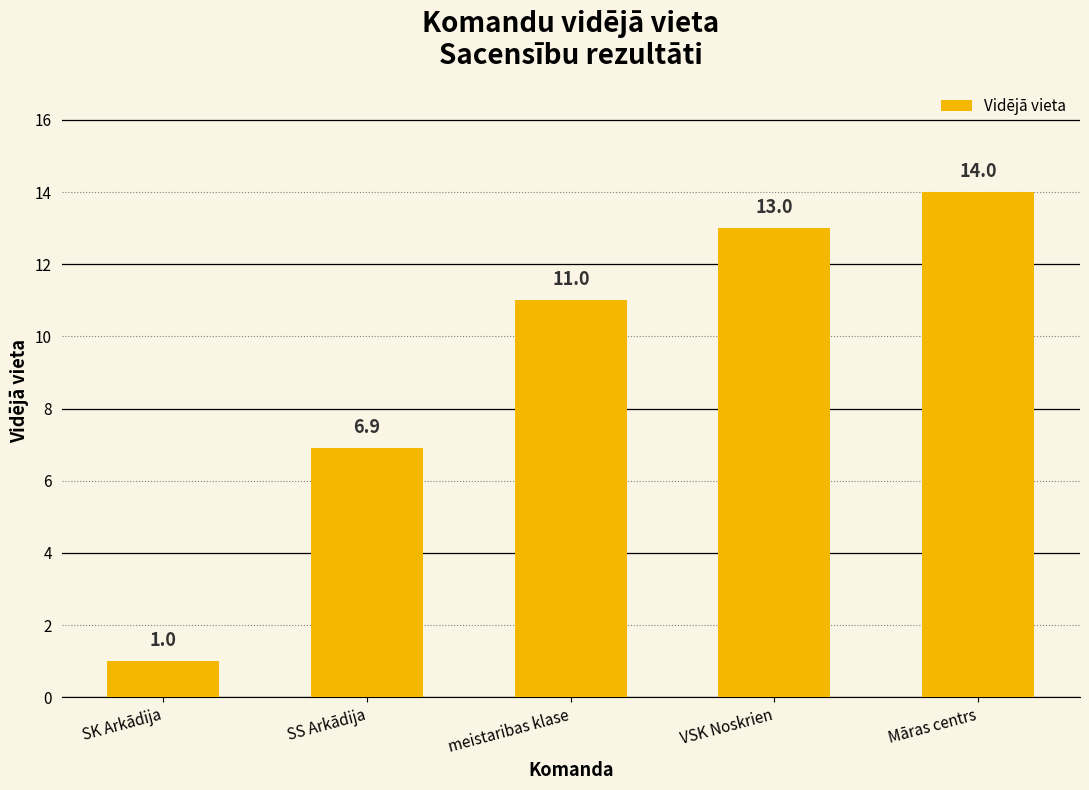

At which category does the chart reach its peak across all series?

Māras centrs